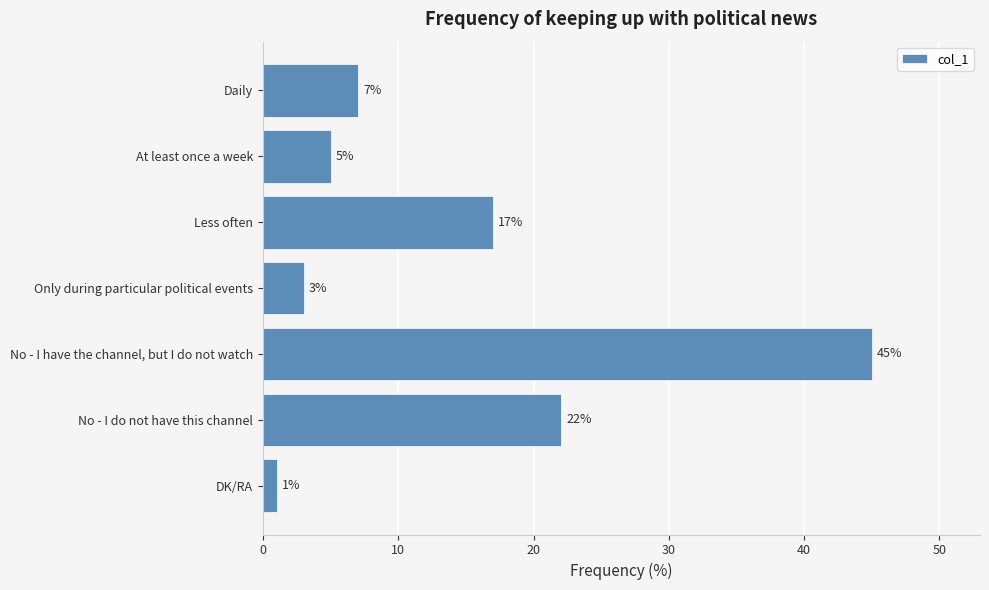

Reading bottom to top, extract all data points from this chart.

1	22	45	3	17	5	7